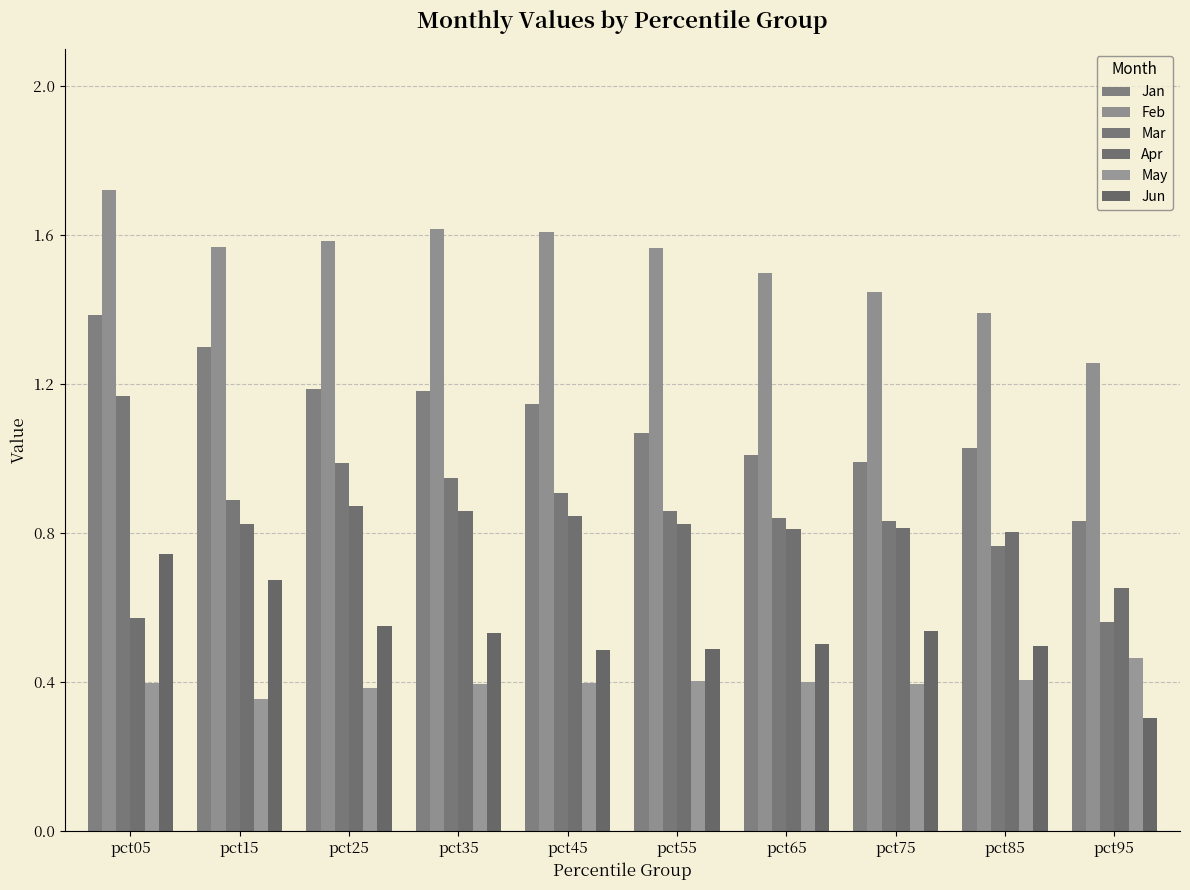

Count the number of data series in this chart.

6